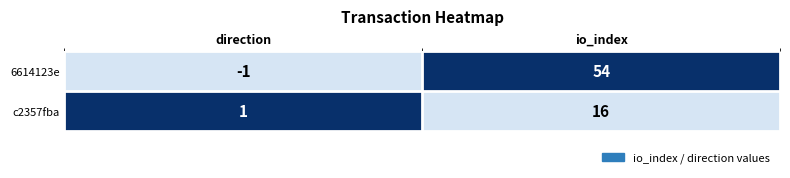

Which series has the largest total across all categories?

6614123e